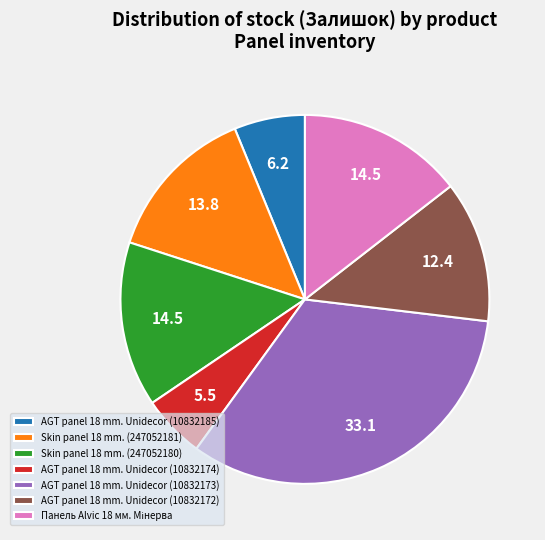

How many segments does this pie chart have?

7